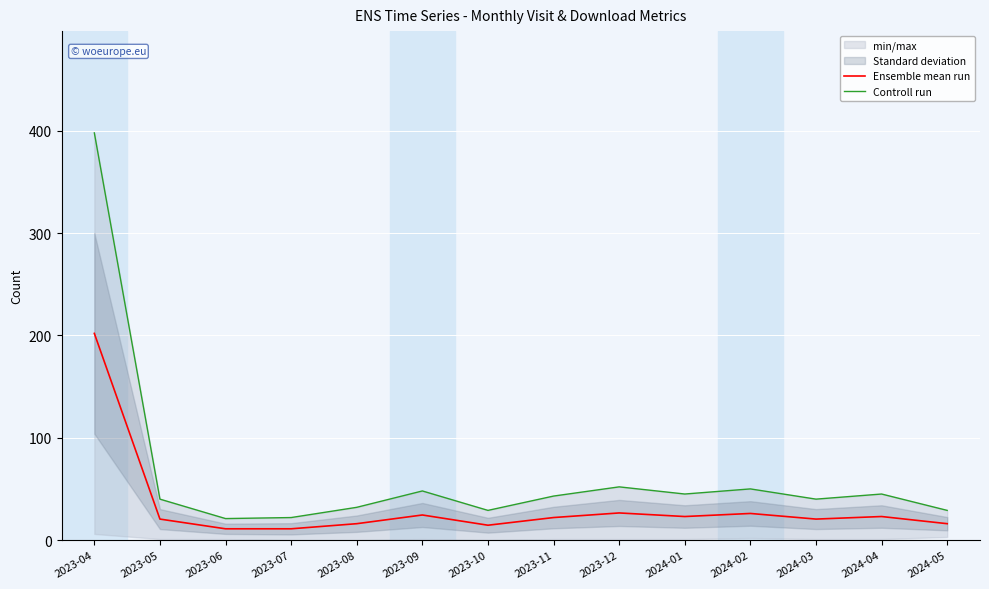

What is the smallest value displayed?

11.0